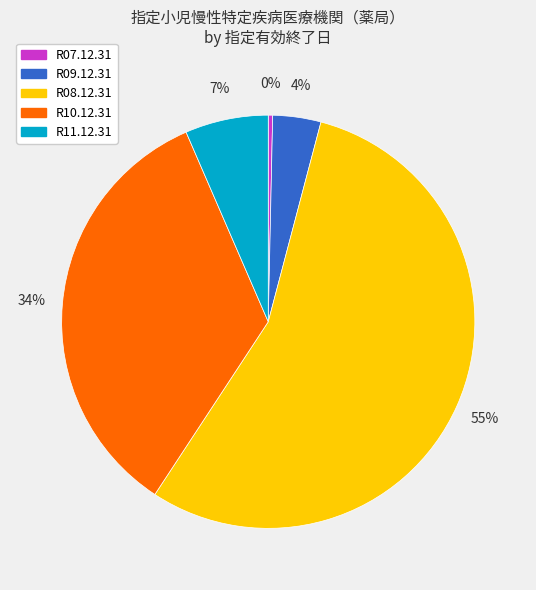

Between R08.12.31 and R09.12.31, which is larger?

R08.12.31